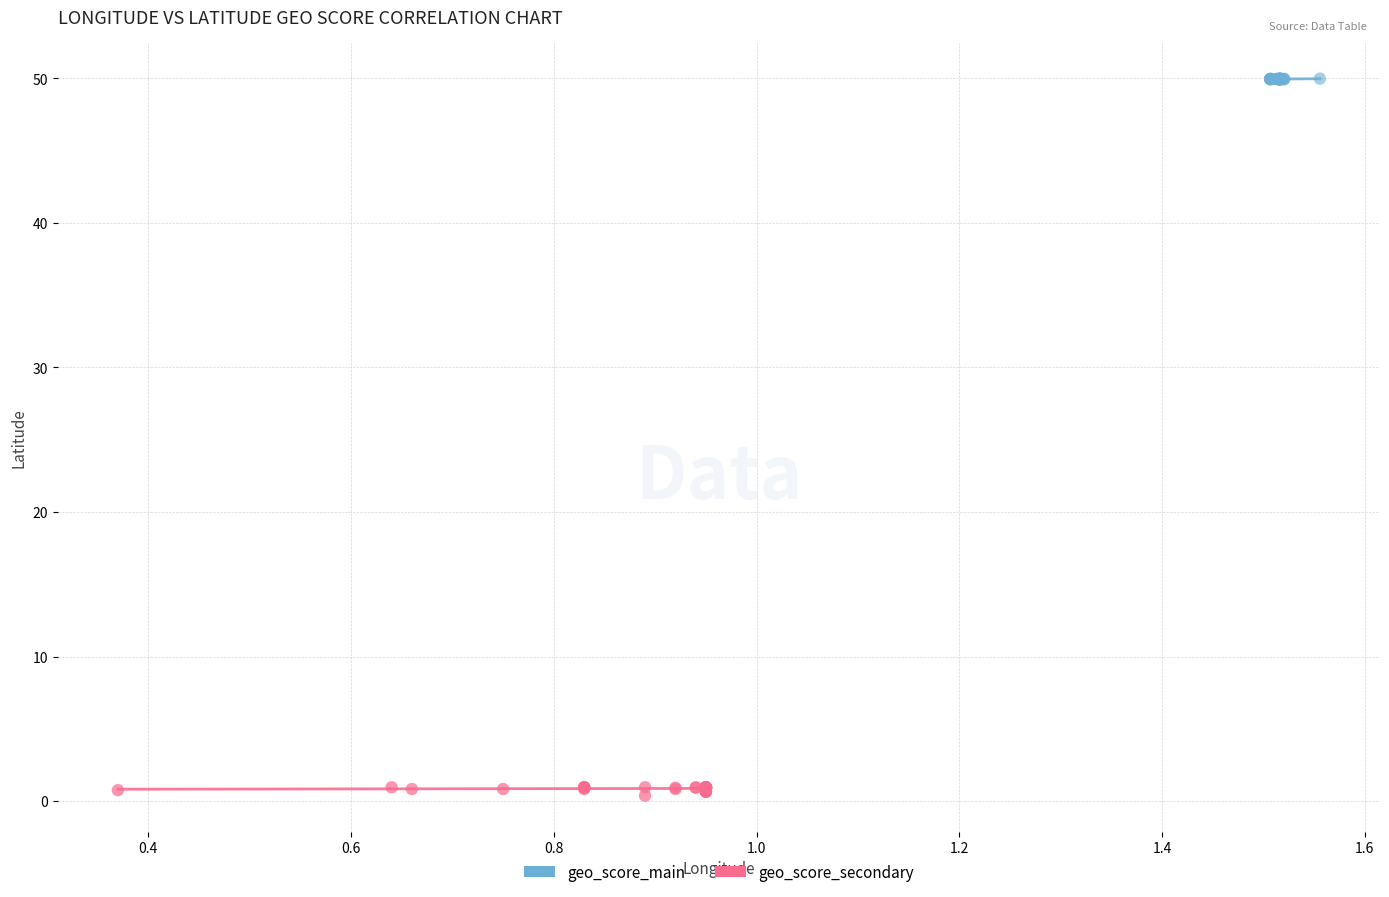

Which series reaches the minimum Y coordinate?

geo_score_secondary